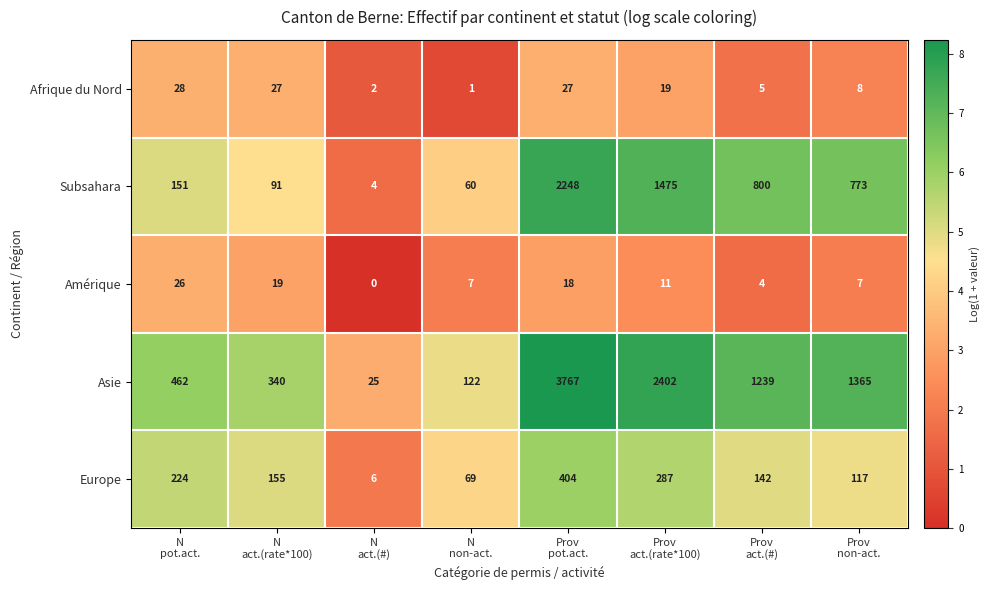

Which series has the largest range (max minus min)?

Asie